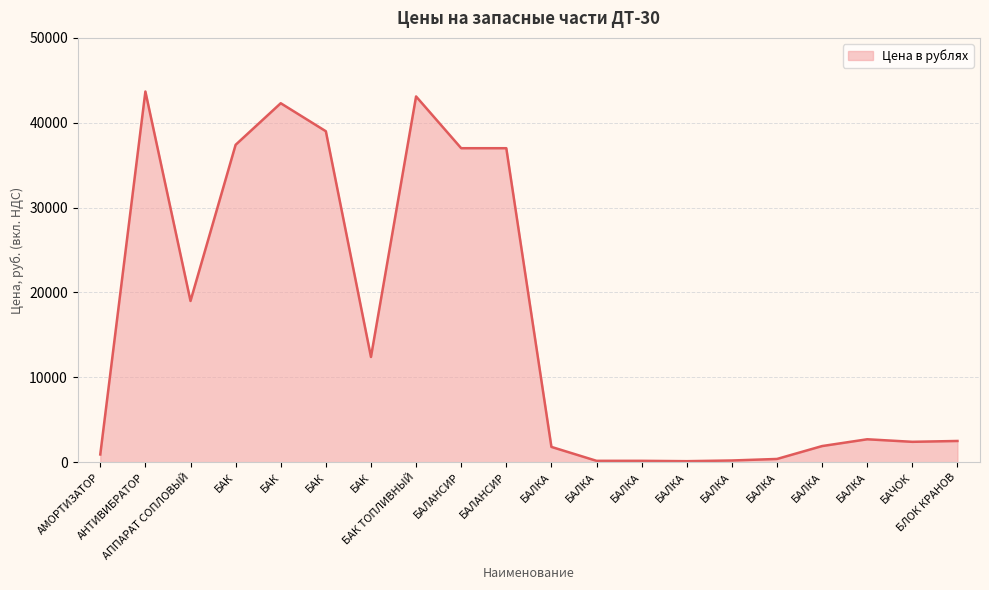

What is the change in value from БАЛКА to БАЧОК?

-300